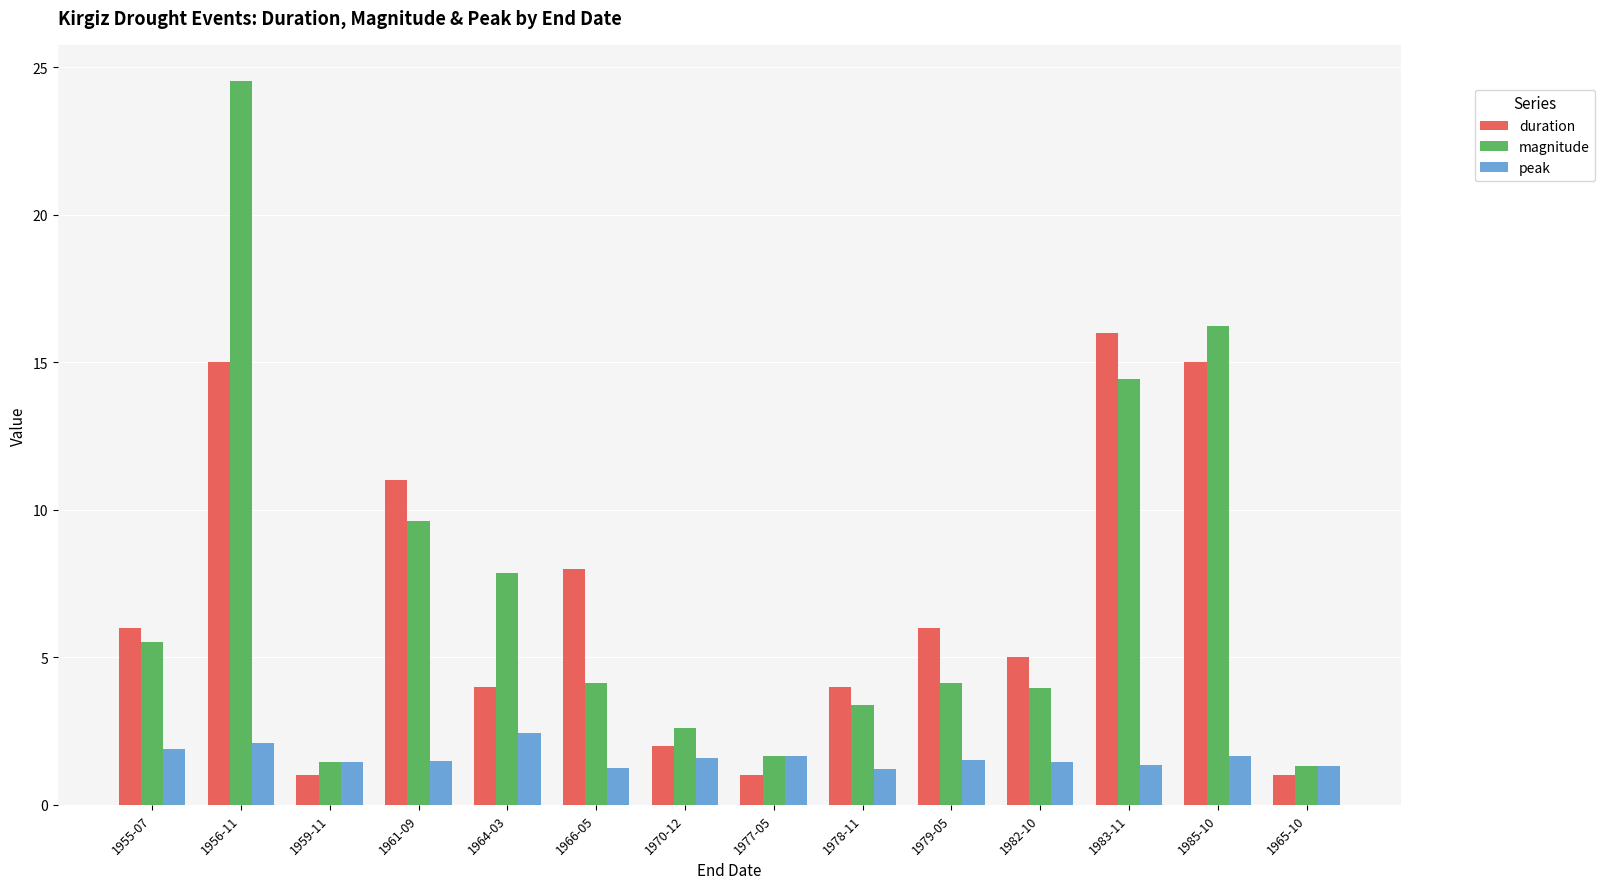

At which category is the sum across all series the highest?

1956-11